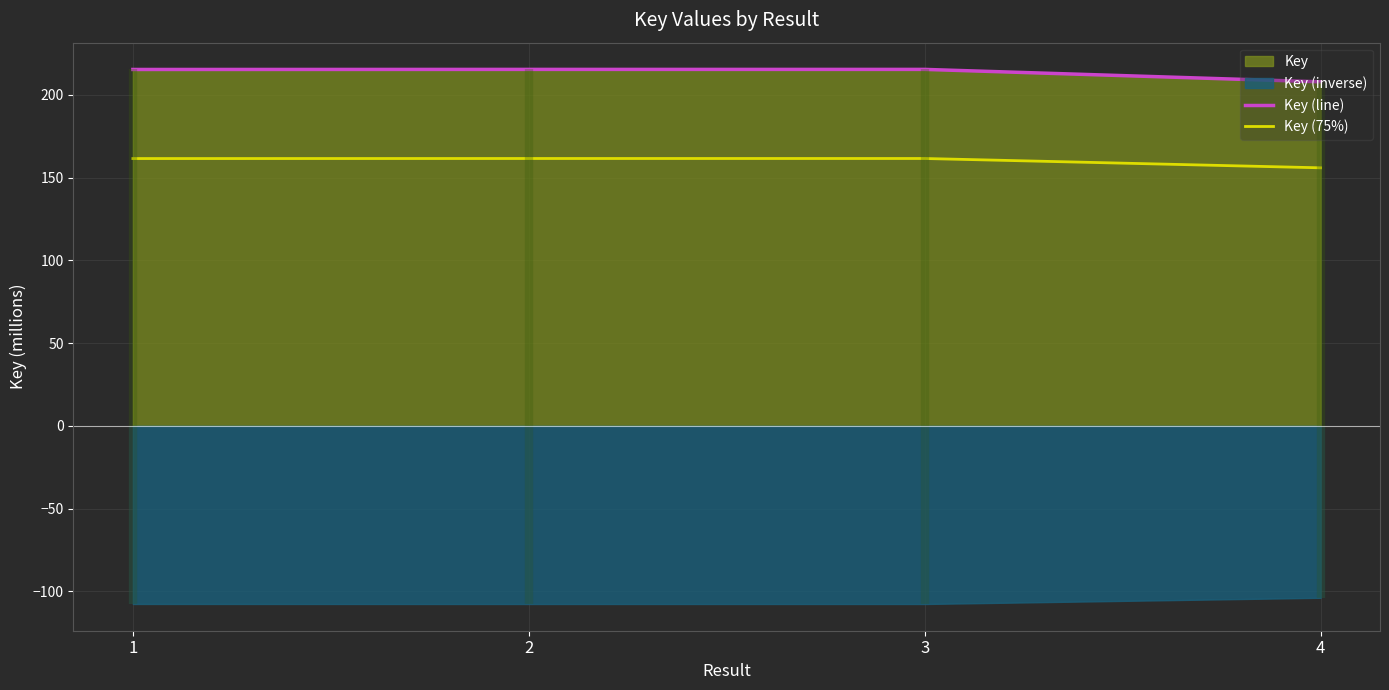

What is the average value of the Key (75%) series?

160.2